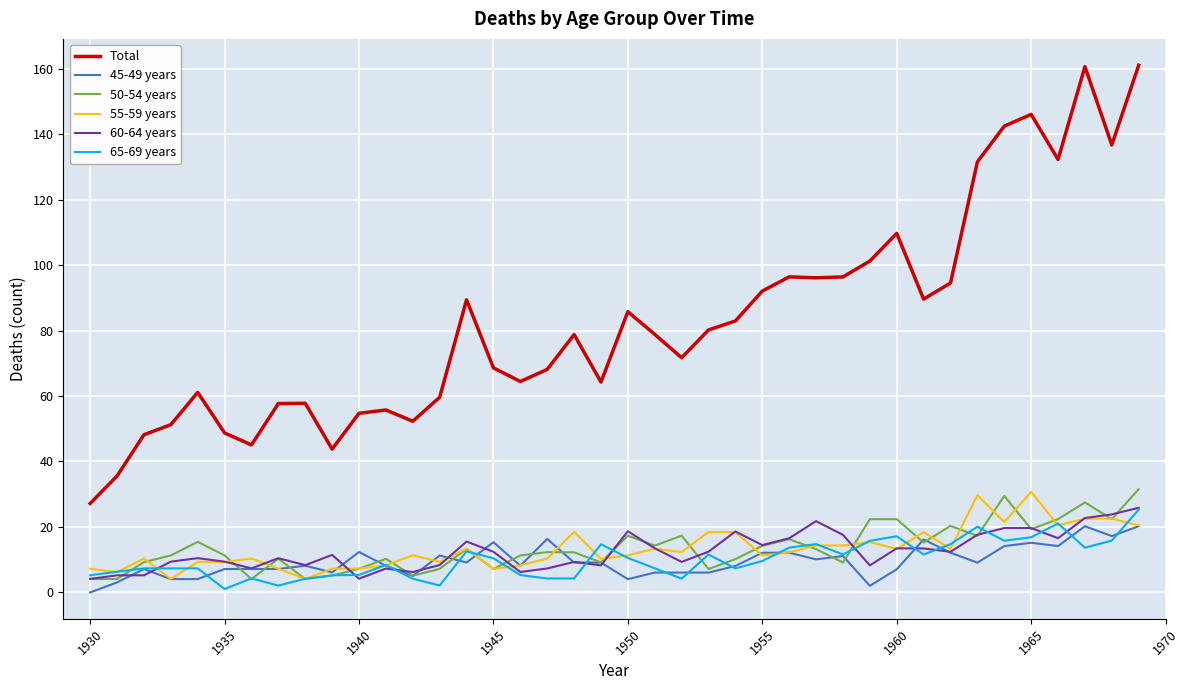

What is the difference between the maximum and second lowest values in the 65-69 years series?

23.2